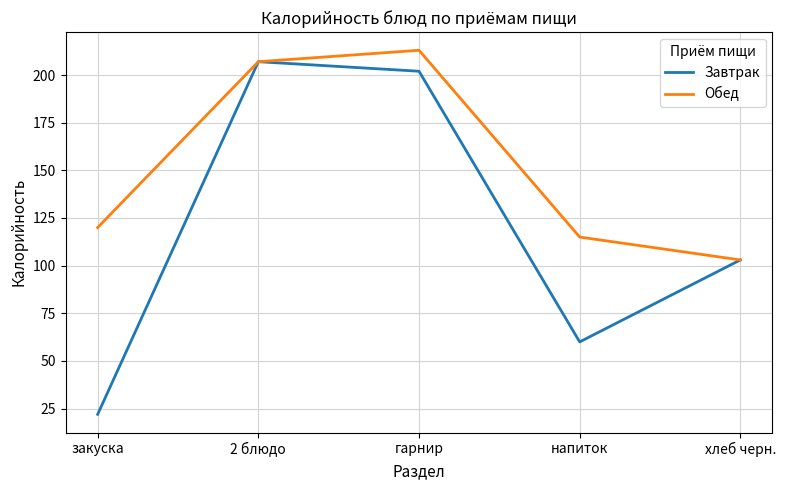

True or false: Завтрак has a value of 60 at напиток.

True